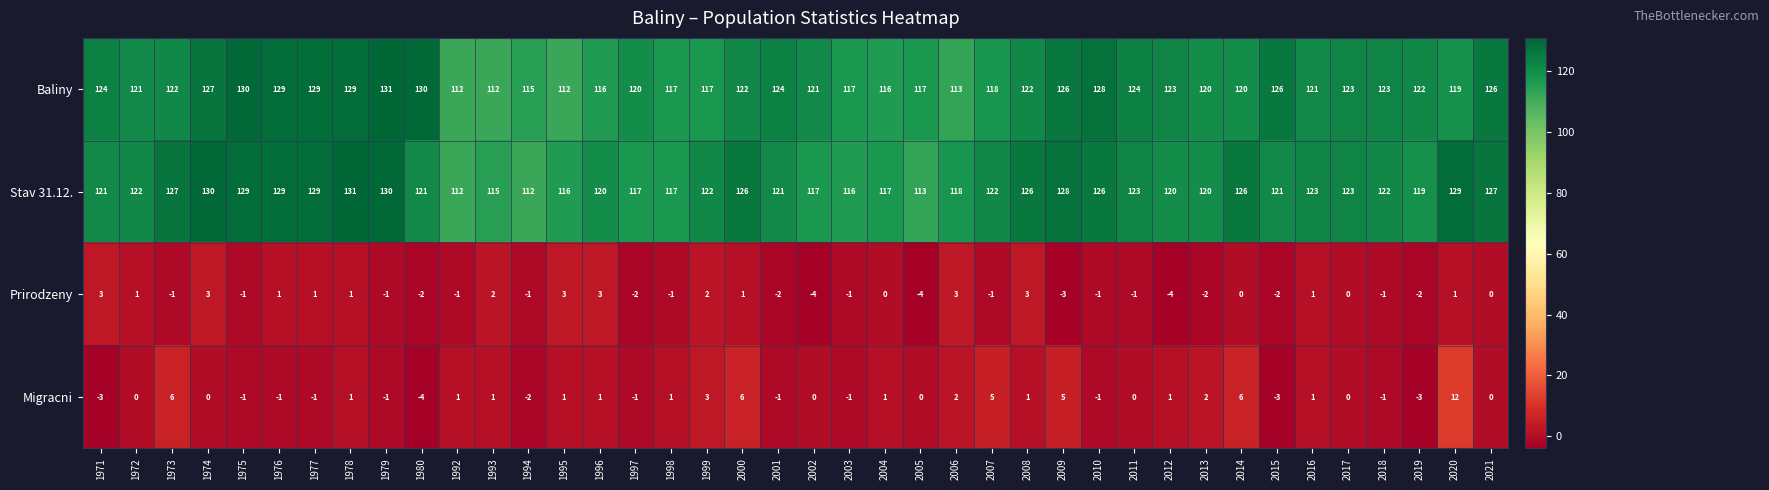

Which series has the largest total across all categories?

Stav 31.12.